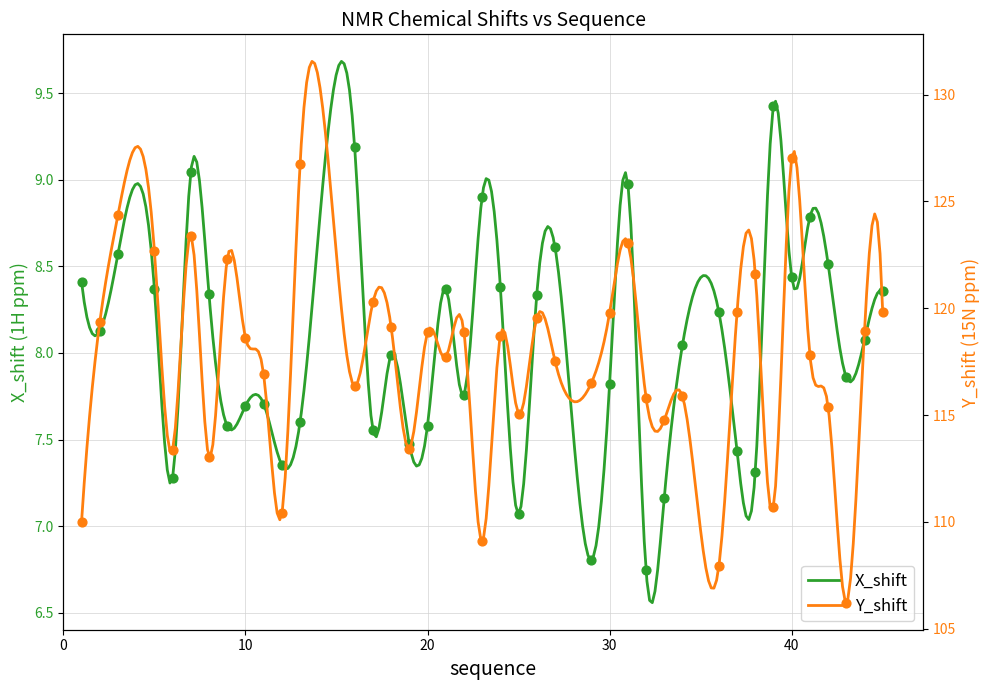

Is the value of X_shift at 10 greater than the value of Y_shift at 23?

No